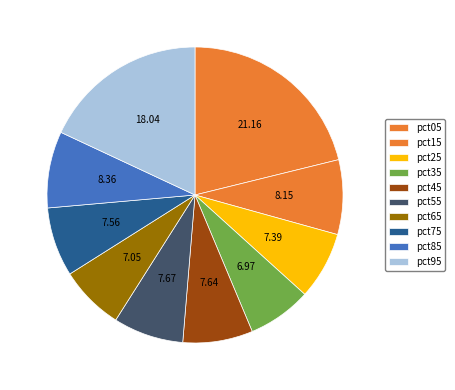

The pct45 slice represents 8% of the pie. True or false?

True